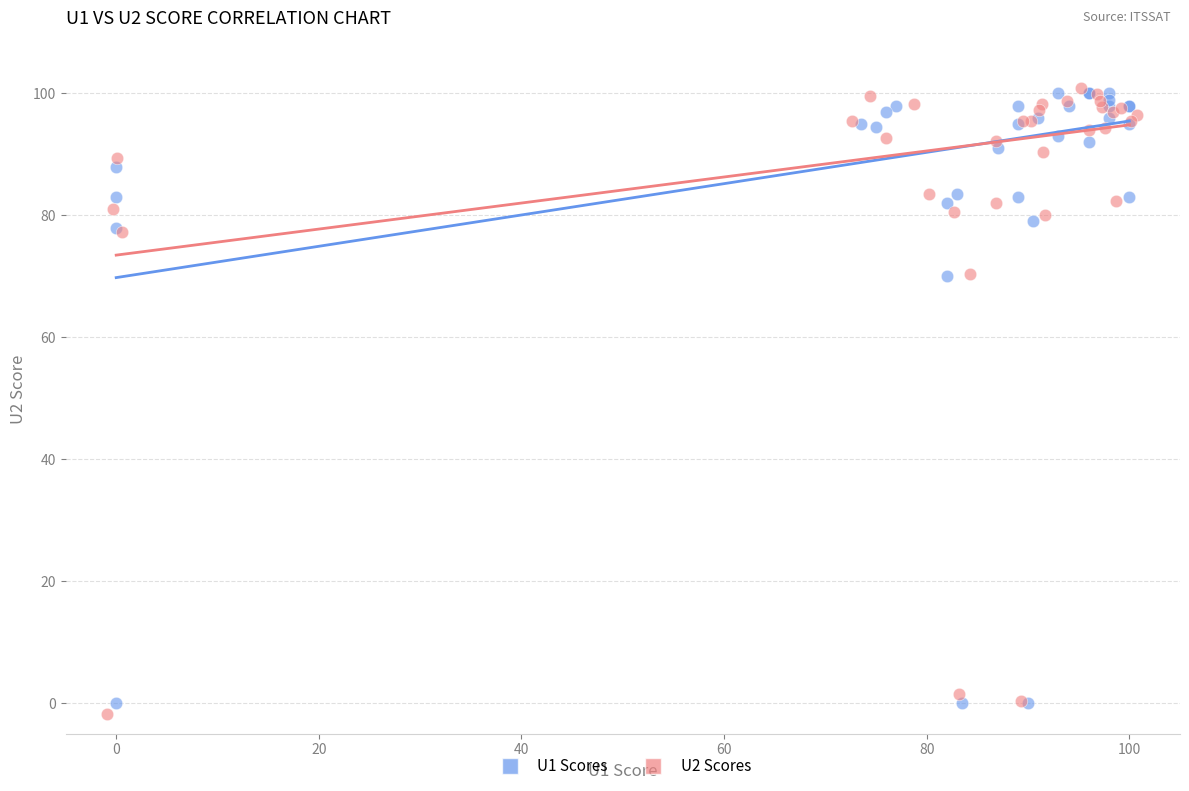

What are all the series names shown in the legend?

U1 Scores, U2 Scores